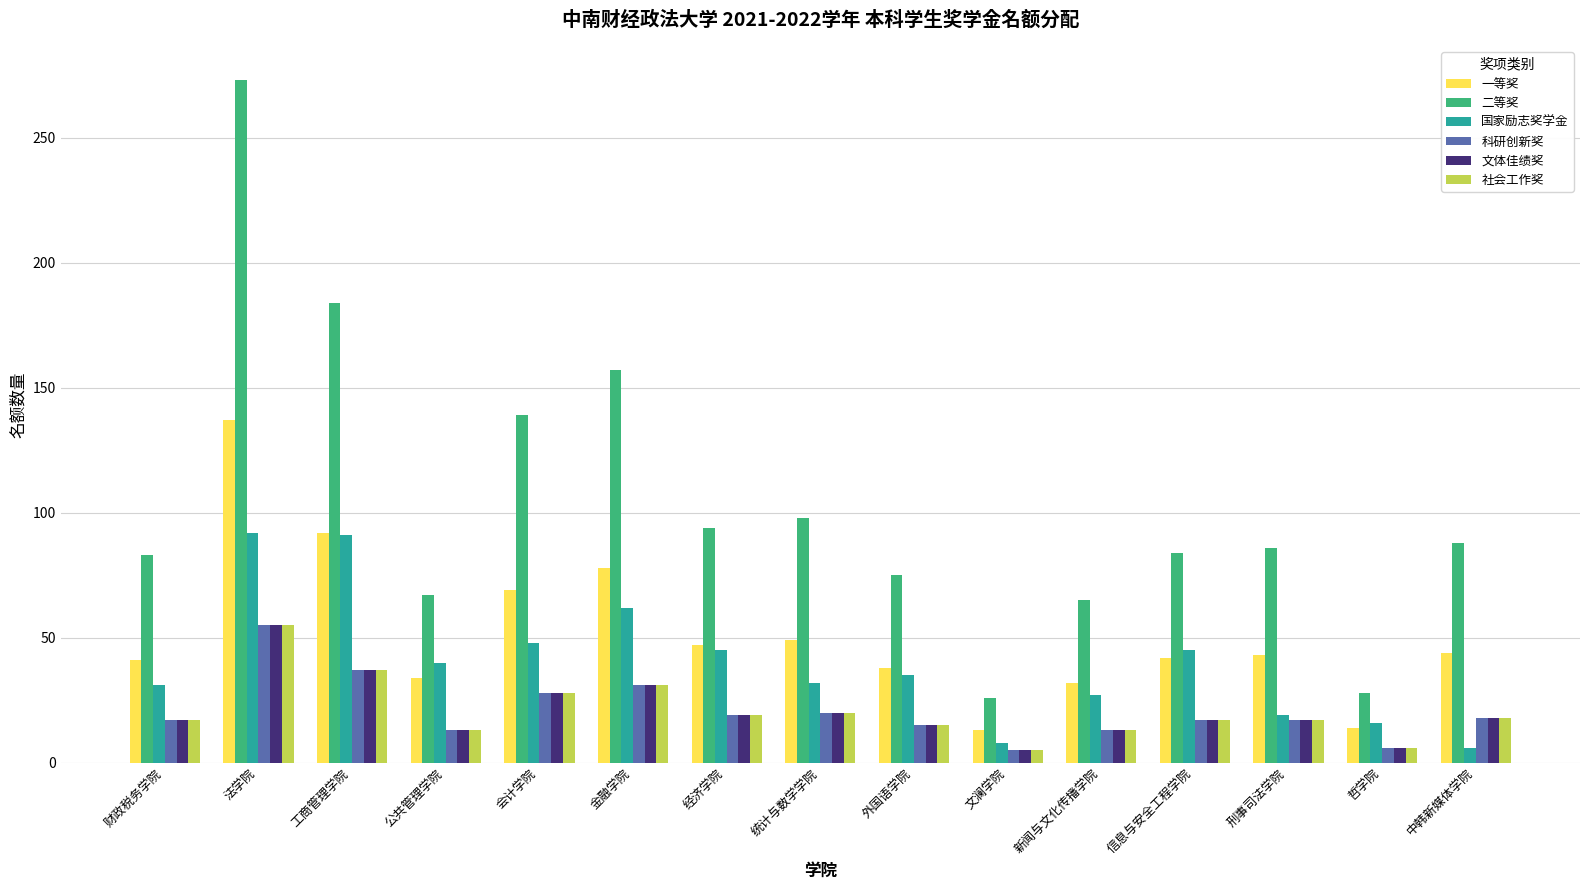

What is the difference between the second highest and second lowest values in the 文体佳绩奖 series?

31